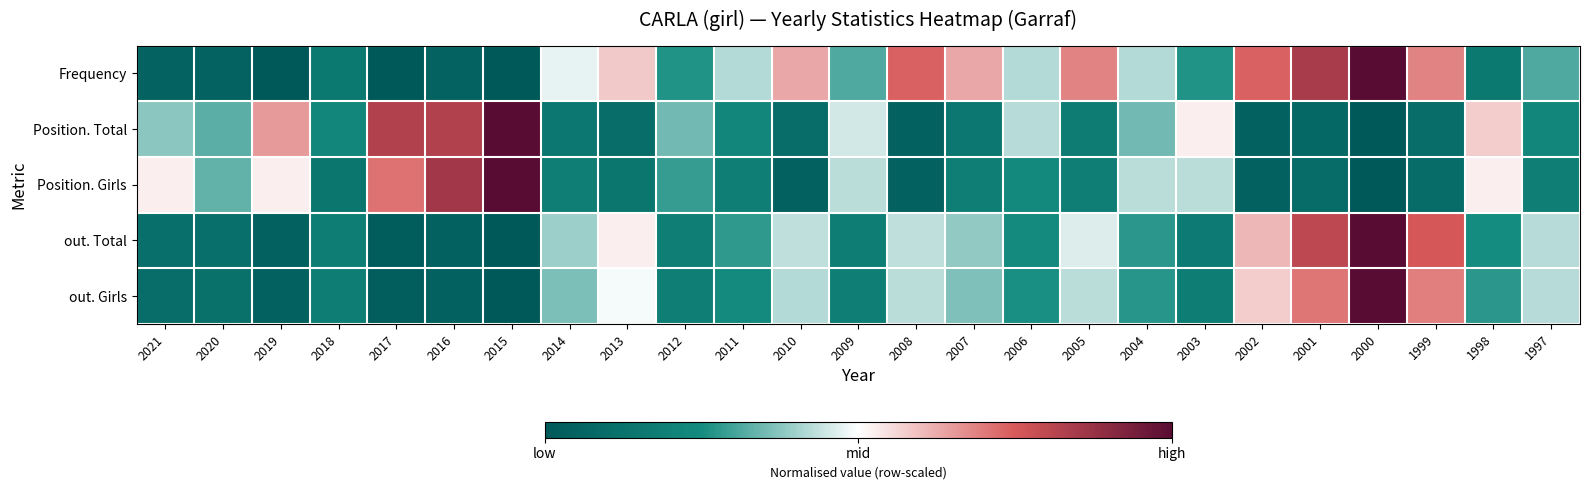

At which category does the chart reach its peak across all series?

2000